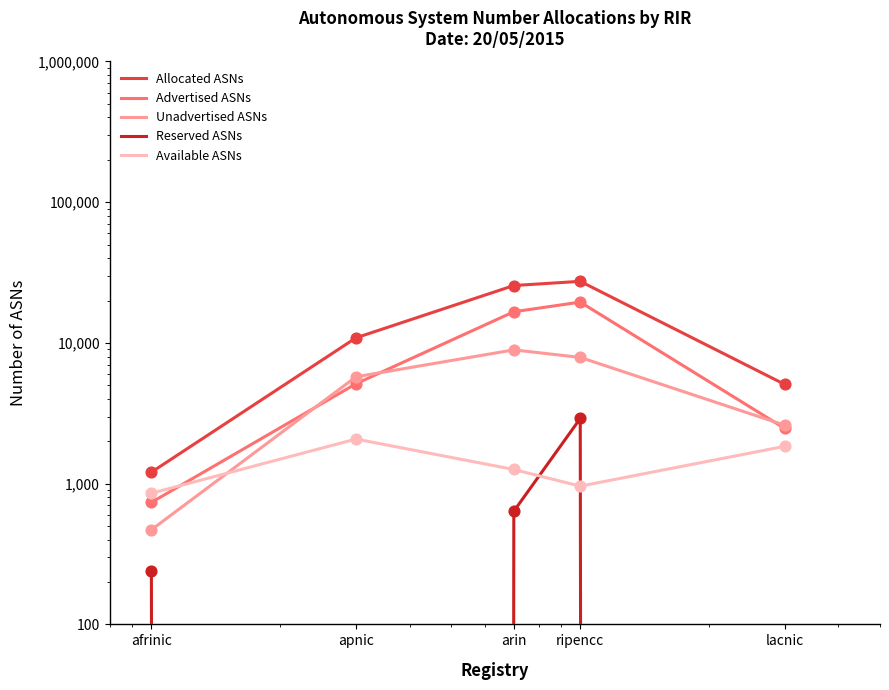

Is the value of Unadvertised ASNs at arin greater than the value of Reserved ASNs at arin?

Yes